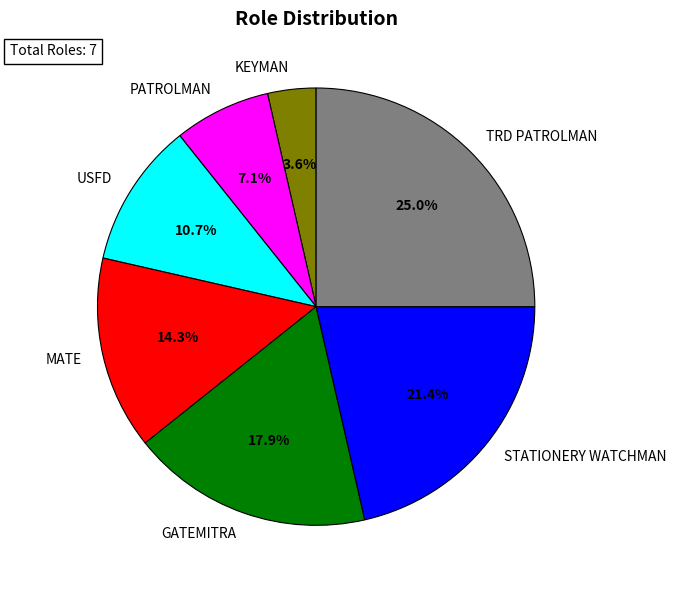

Rank the categories by value from lowest to highest.

KEYMAN, PATROLMAN, USFD, MATE, GATEMITRA, STATIONERY WATCHMAN, TRD PATROLMAN